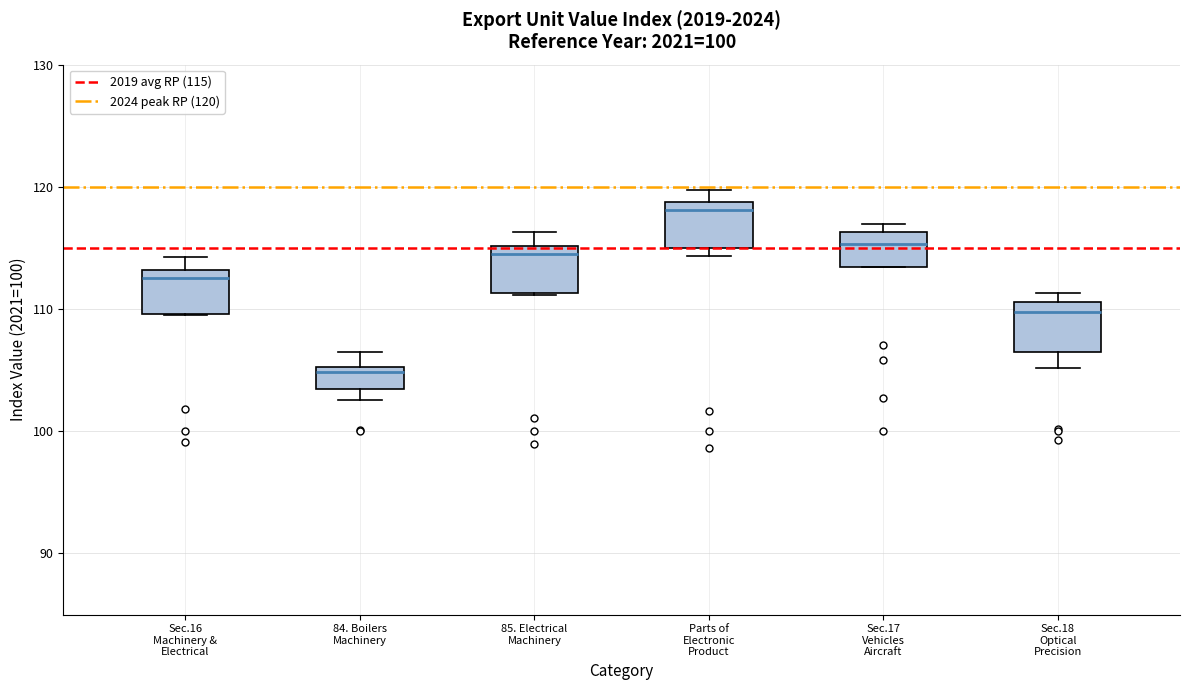

Which box's median line is the lowest?

84. Boilers Machinery